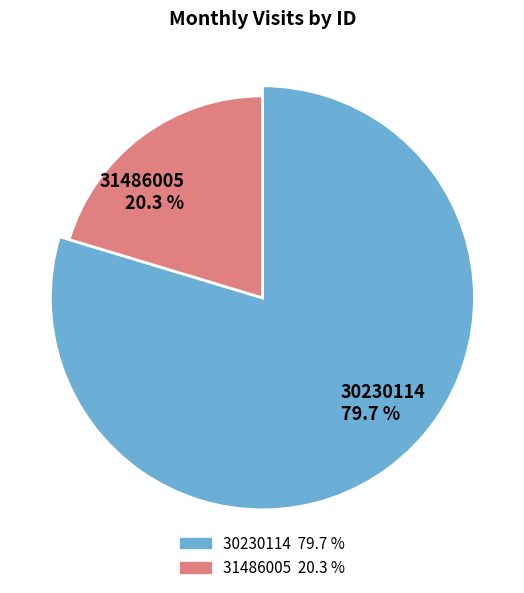

To the nearest percent, what is the average slice percentage?

50%